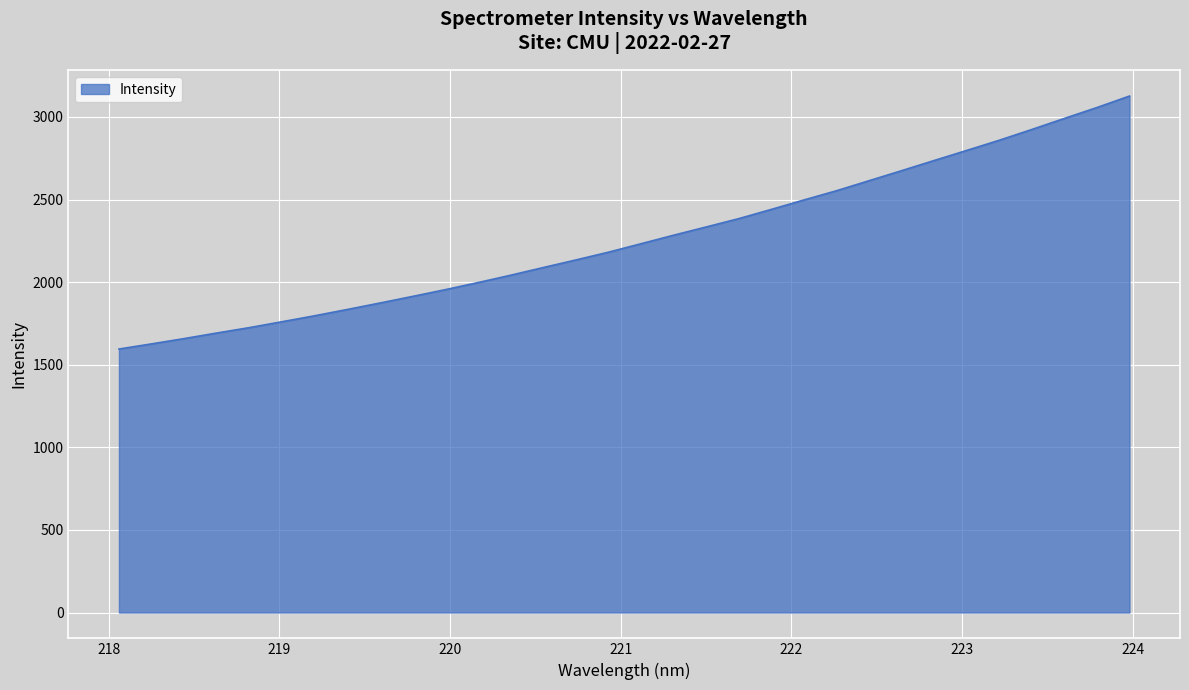

What is the average value?

2261.8